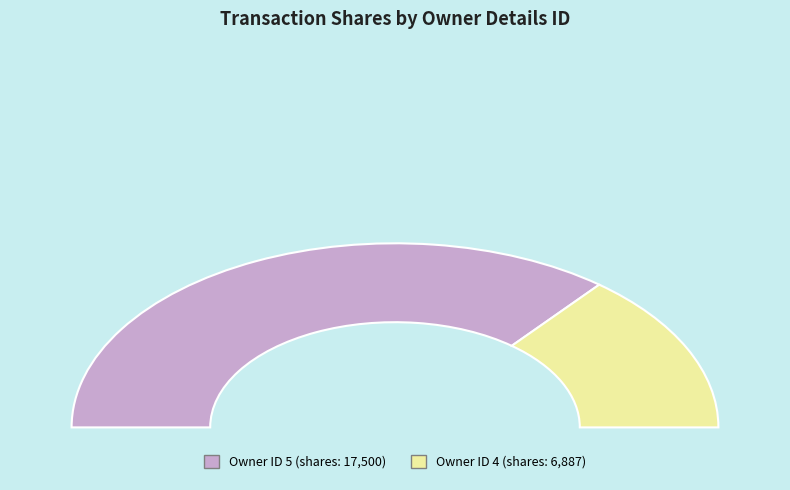

How much of the chart is everything except 4?

71.8%